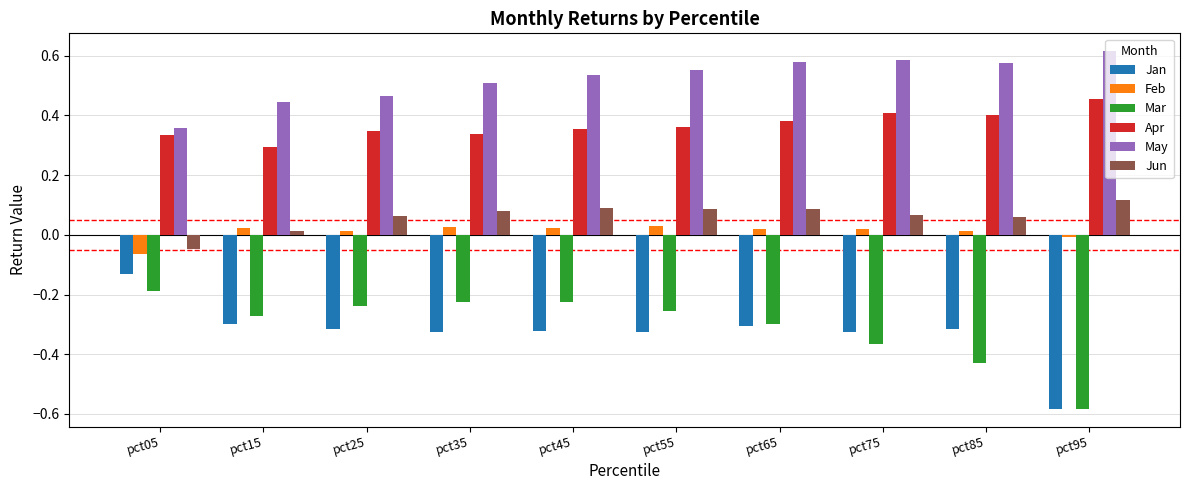

Which label corresponds to the smallest value in the chart?

pct95